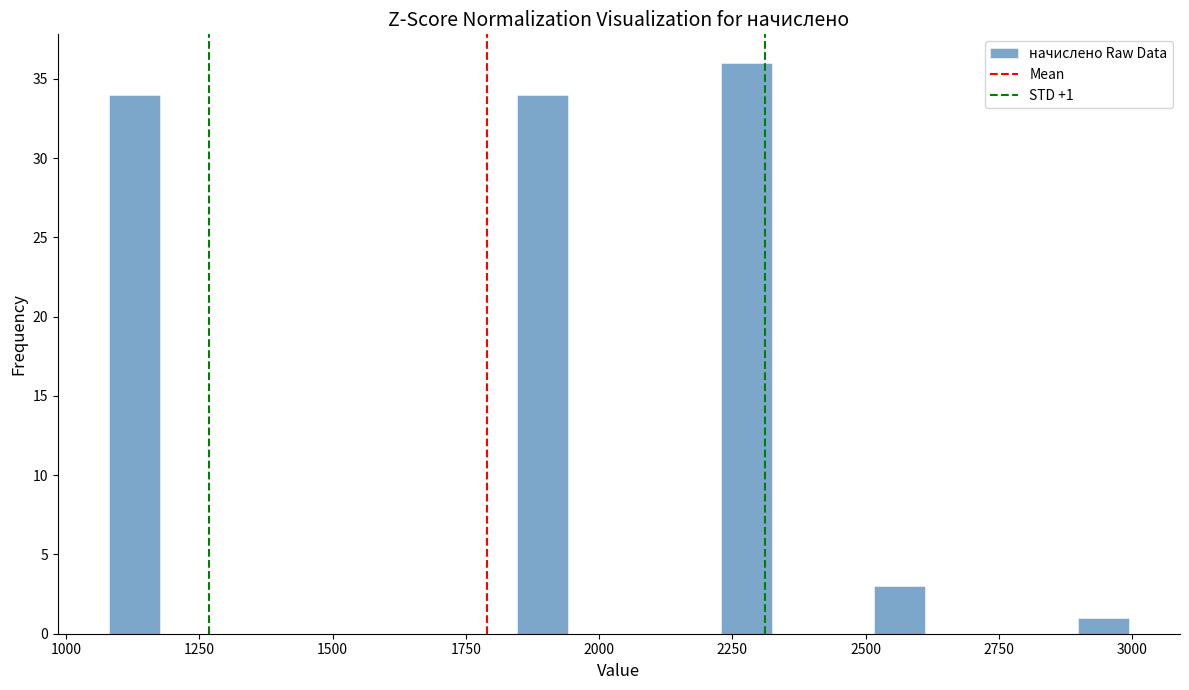

Around what value on the x-axis is the tallest bar? Give the approximate position of its centre, as read against the axis.

2300